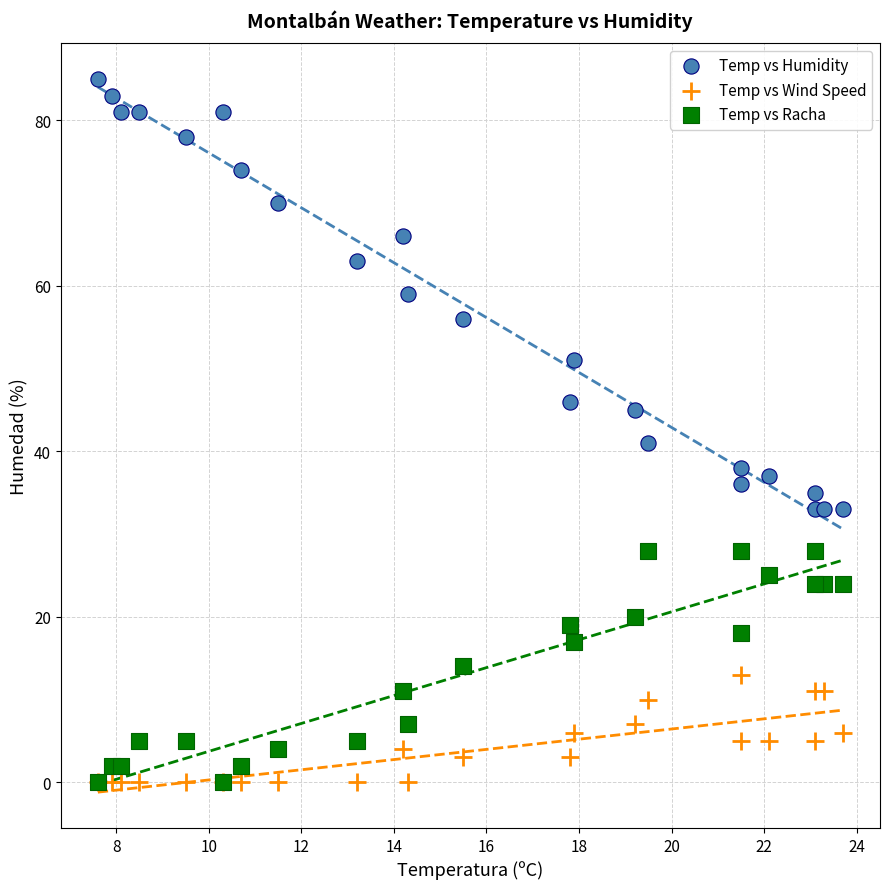

What are all the series names shown in the legend?

Temp vs Humidity, Temp vs Wind Speed, Temp vs Racha